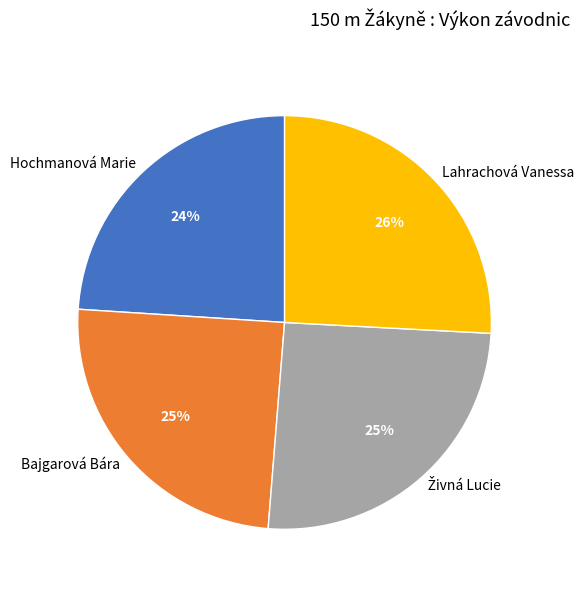

To the nearest percent, what is the average slice percentage?

25%